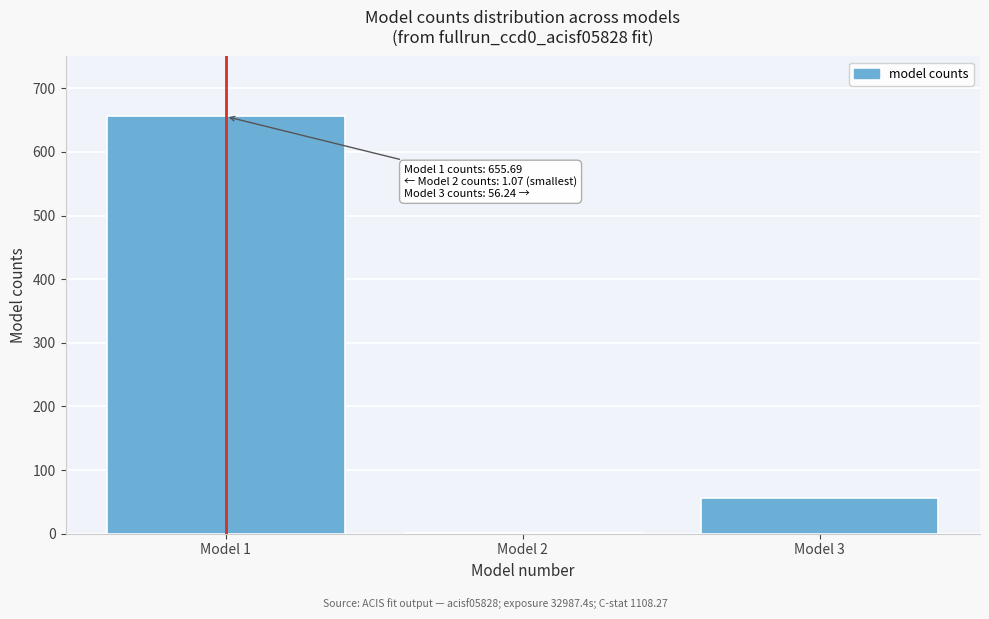

Reading left to right, extract all data points from this chart.

Model 1=655.7	Model 2=1.1	Model 3=56.2